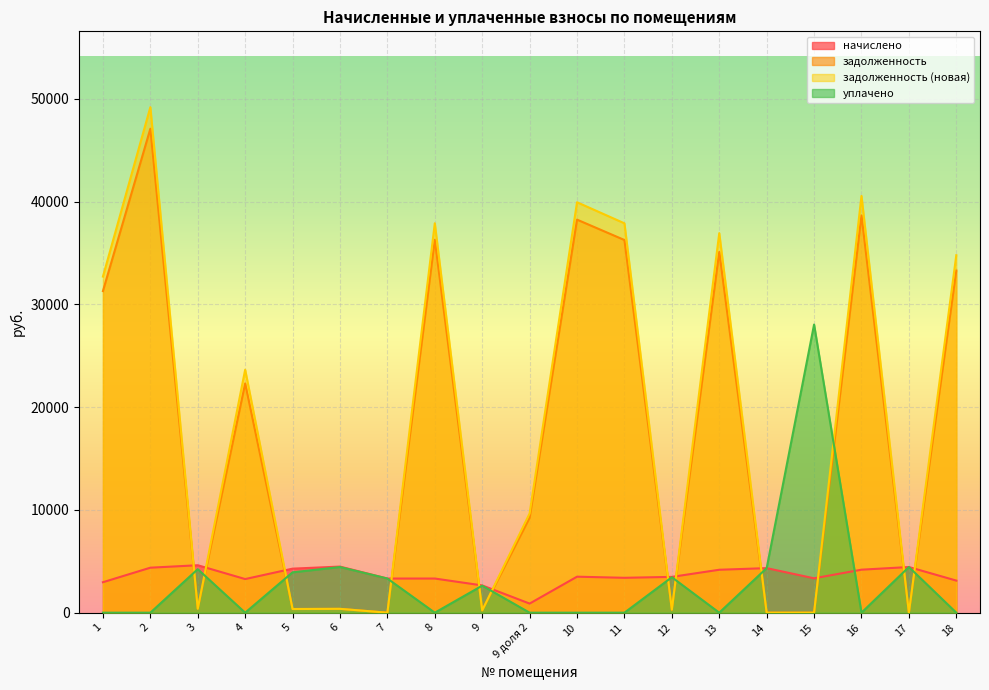

What is the difference between the задолженность (новая) values at 15 and 12?

290.3